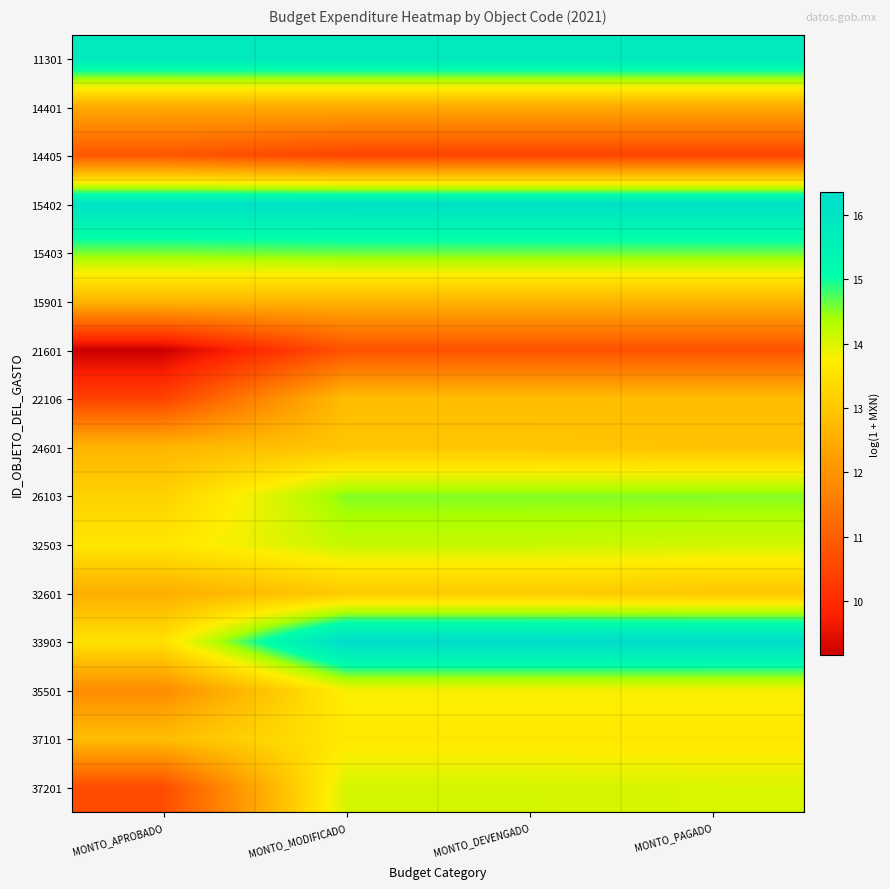

Reading left to right, what are all the values shown in this chart?

11301: MONTO_APROBADO=15.9	MONTO_MODIFICADO=15.9	MONTO_DEVENGADO=15.9	MONTO_PAGADO=15.9
14401: MONTO_APROBADO=12.5	MONTO_MODIFICADO=12.5	MONTO_DEVENGADO=12.5	MONTO_PAGADO=12.5
14405: MONTO_APROBADO=10.8	MONTO_MODIFICADO=10.5	MONTO_DEVENGADO=10.5	MONTO_PAGADO=10.5
15402: MONTO_APROBADO=16.1	MONTO_MODIFICADO=16.2	MONTO_DEVENGADO=16.2	MONTO_PAGADO=16.2
15403: MONTO_APROBADO=14.6	MONTO_MODIFICADO=14.6	MONTO_DEVENGADO=14.6	MONTO_PAGADO=14.6
15901: MONTO_APROBADO=12.7	MONTO_MODIFICADO=12.6	MONTO_DEVENGADO=12.6	MONTO_PAGADO=12.6
21601: MONTO_APROBADO=9.2	MONTO_MODIFICADO=10.7	MONTO_DEVENGADO=10.7	MONTO_PAGADO=10.7
22106: MONTO_APROBADO=10.4	MONTO_MODIFICADO=12.8	MONTO_DEVENGADO=12.8	MONTO_PAGADO=12.8
24601: MONTO_APROBADO=12.7	MONTO_MODIFICADO=13.0	MONTO_DEVENGADO=13.0	MONTO_PAGADO=12.9
26103: MONTO_APROBADO=13.2	MONTO_MODIFICADO=14.5	MONTO_DEVENGADO=14.5	MONTO_PAGADO=14.5
32503: MONTO_APROBADO=13.6	MONTO_MODIFICADO=14.2	MONTO_DEVENGADO=14.2	MONTO_PAGADO=14.1
32601: MONTO_APROBADO=12.5	MONTO_MODIFICADO=13.1	MONTO_DEVENGADO=13.1	MONTO_PAGADO=13.0
33903: MONTO_APROBADO=13.5	MONTO_MODIFICADO=16.4	MONTO_DEVENGADO=16.4	MONTO_PAGADO=16.3
35501: MONTO_APROBADO=11.9	MONTO_MODIFICADO=13.8	MONTO_DEVENGADO=13.8	MONTO_PAGADO=13.8
37101: MONTO_APROBADO=12.8	MONTO_MODIFICADO=13.6	MONTO_DEVENGADO=13.6	MONTO_PAGADO=13.6
37201: MONTO_APROBADO=10.6	MONTO_MODIFICADO=14.1	MONTO_DEVENGADO=14.1	MONTO_PAGADO=14.0